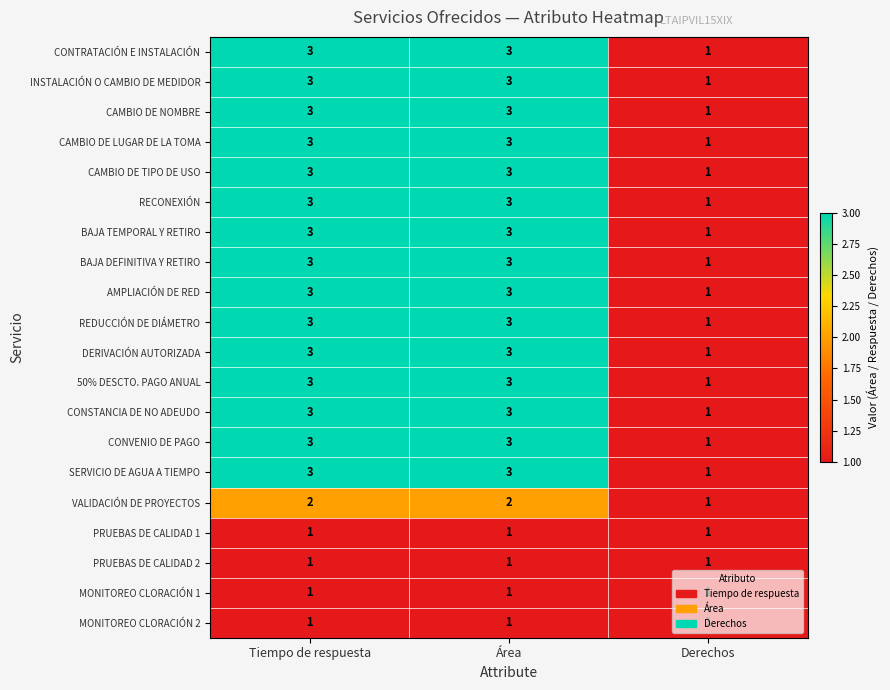

Which category has the lowest value in the BAJA DEFINITIVA Y RETIRO series?

Derechos